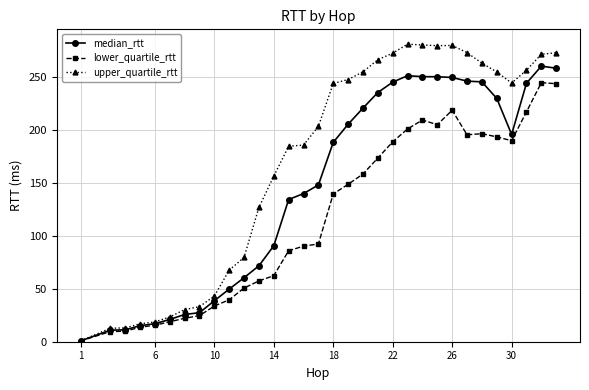

What is the value of the lower_quartile_rtt point at the 12th from the left?

57.4